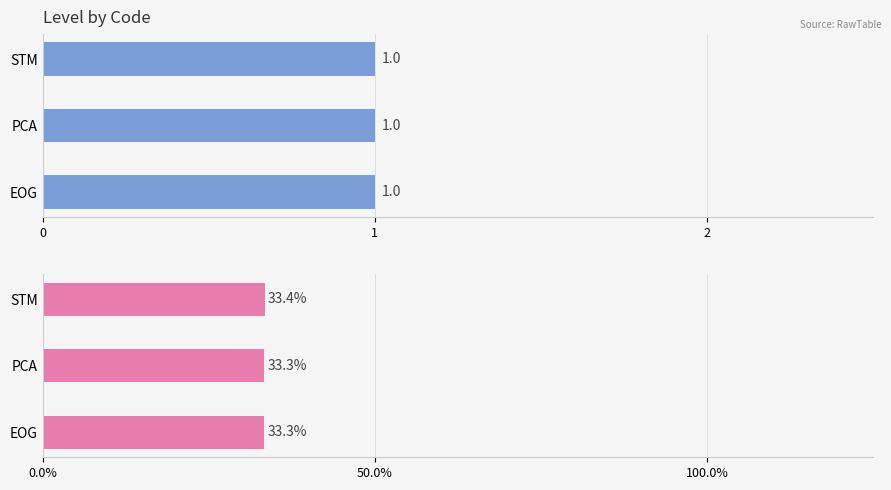

What is the sum of all Level (%) values?

100.0